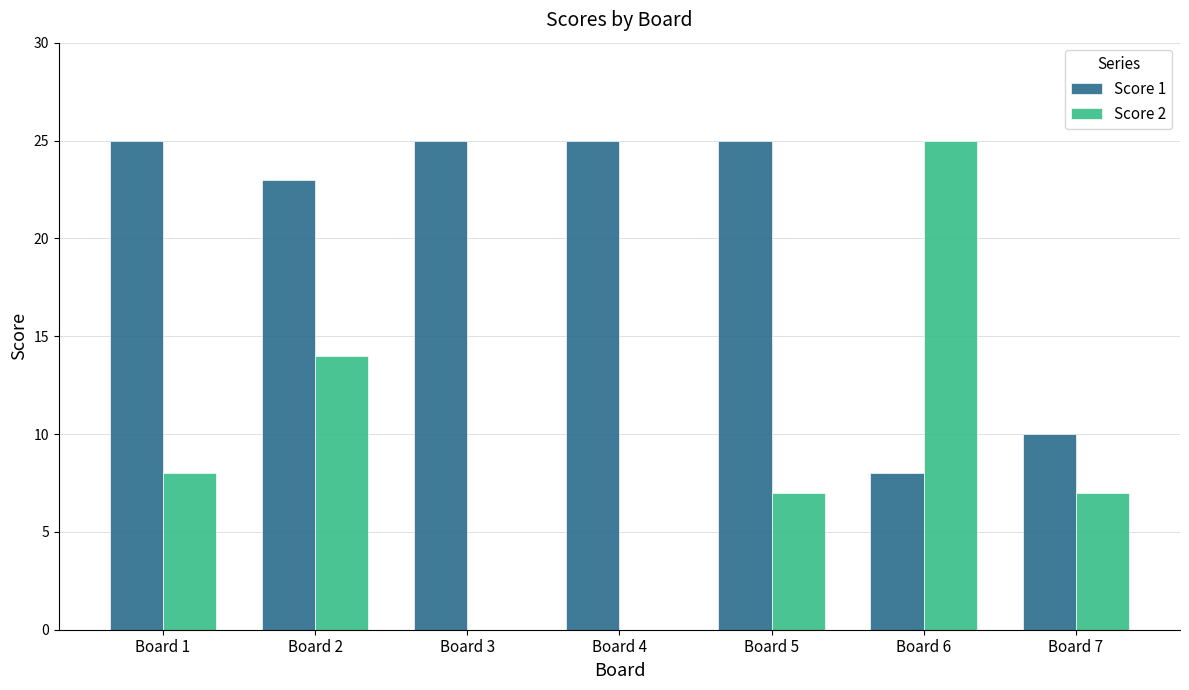

What is the sum of all Score 1 values?

141